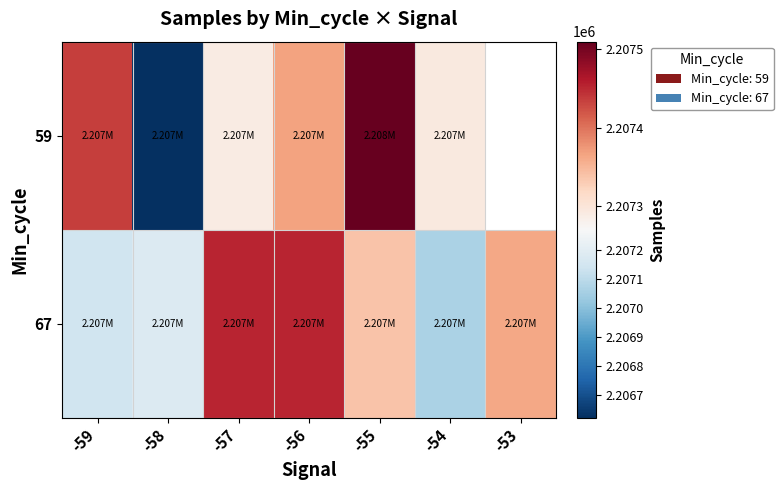

How many categories are shown in the chart?

7